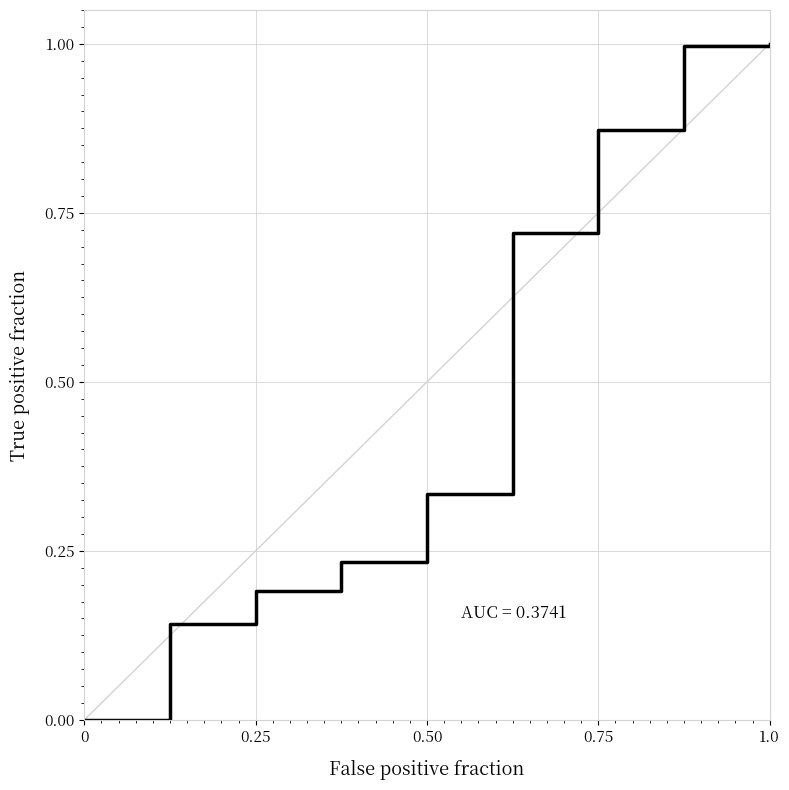

What is the maximum value shown in the chart?

1.0